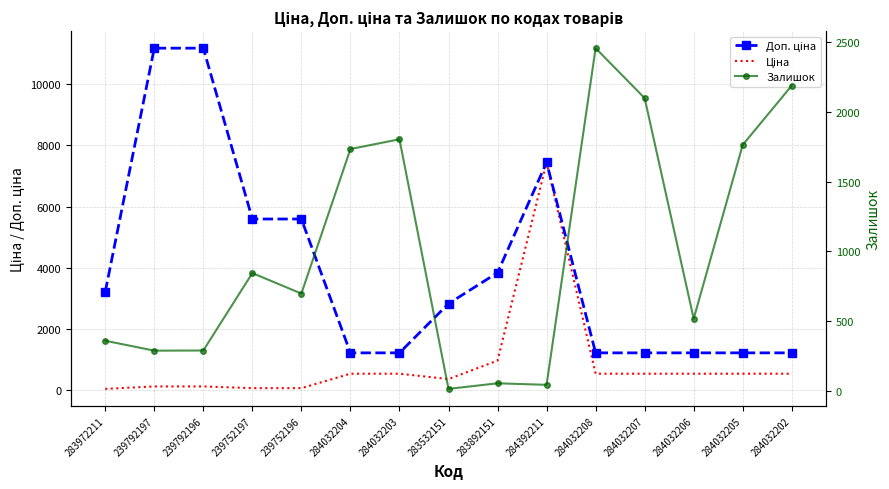

What is the difference between the maximum and minimum values in the Доп. ціна series?

9971.3